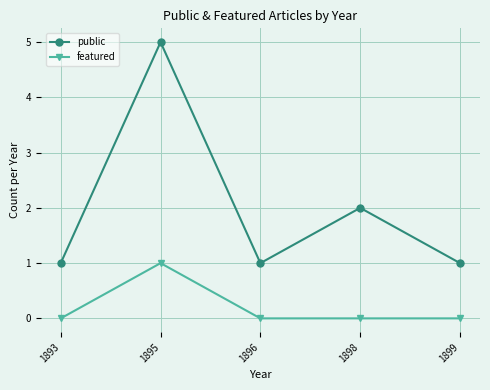

Is the value of featured at 1899 greater than the value of public at 1898?

No